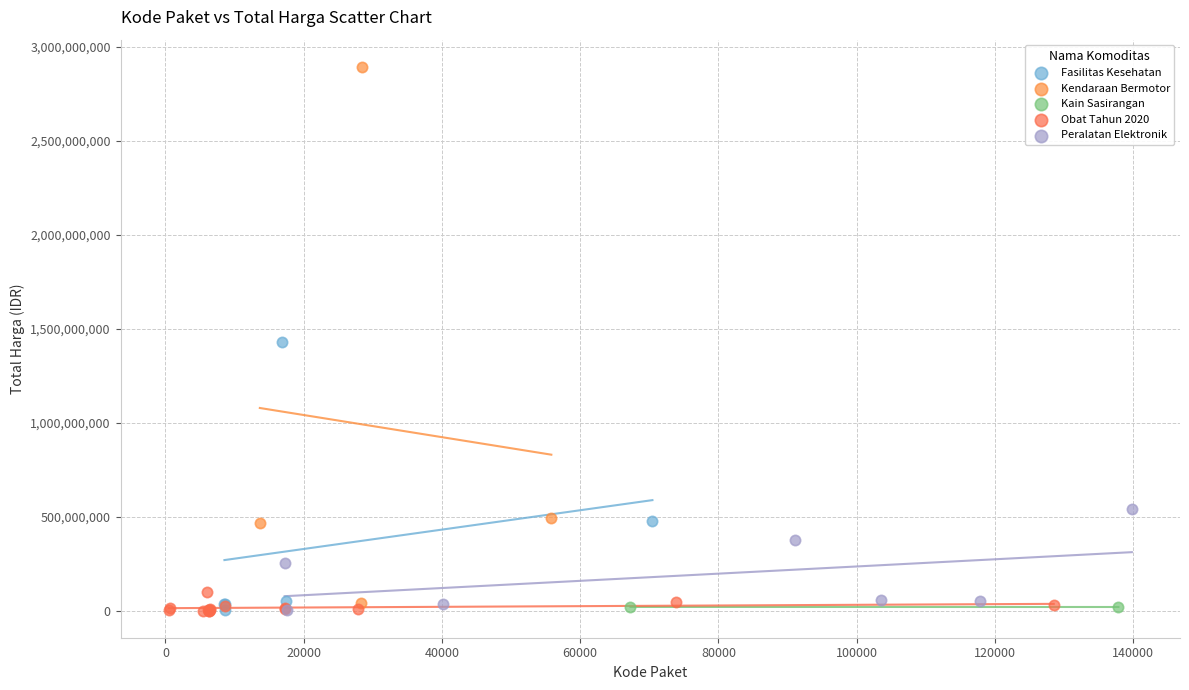

Which series contains the highest Y value?

Kendaraan Bermotor